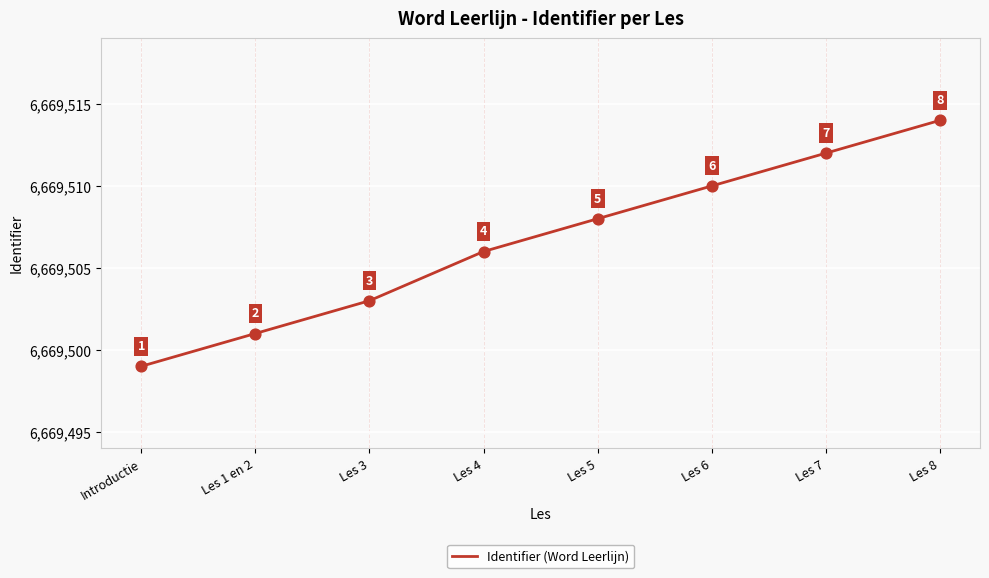

What is the change in value from Les 6 to Les 7?

+2